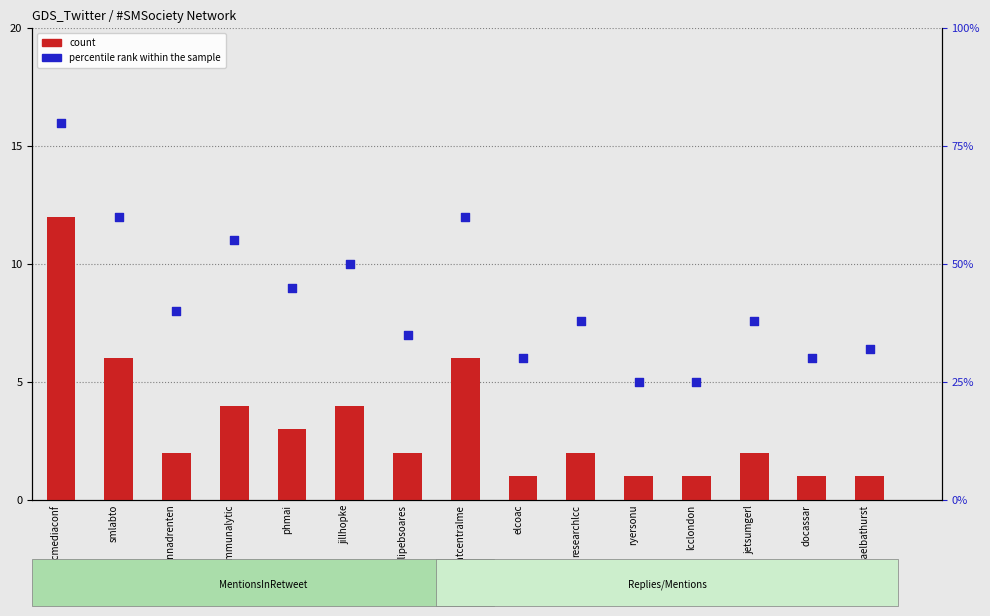

At which category is the sum across all series the highest?

socmediaconf